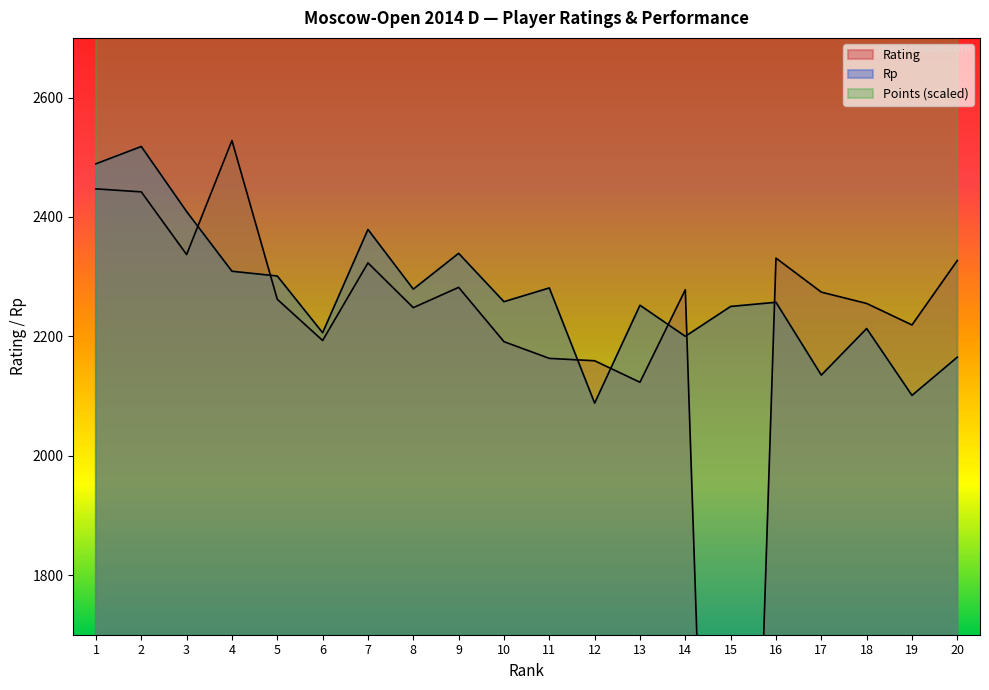

What are all the series names shown in the legend?

Rating, Rp, Points